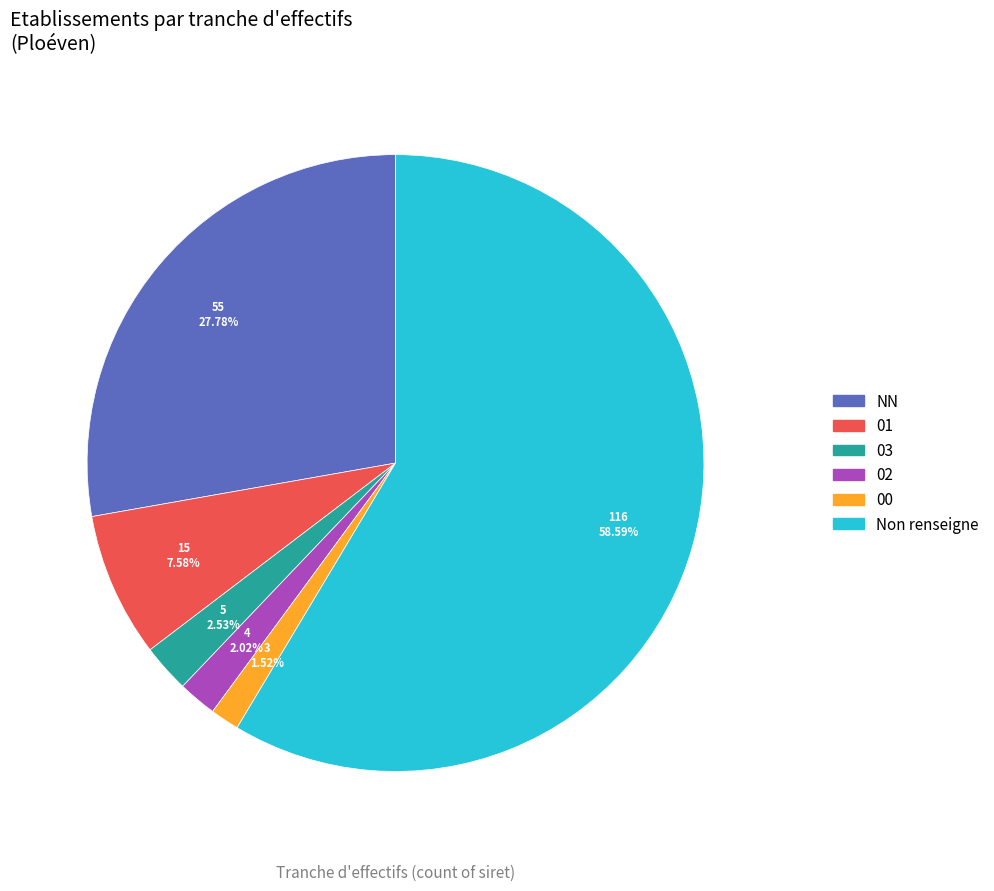

Which slice represents more than half of the pie?

Non renseigne